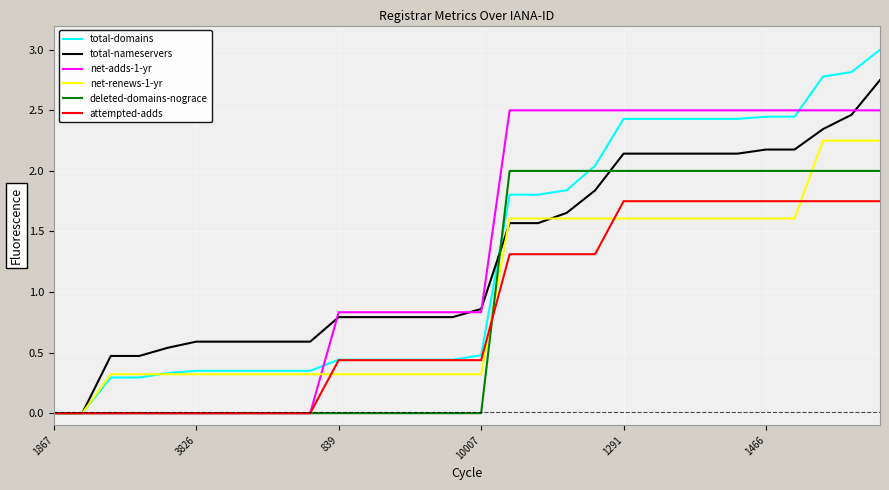

Which series has the widest spread of values?

total-domains